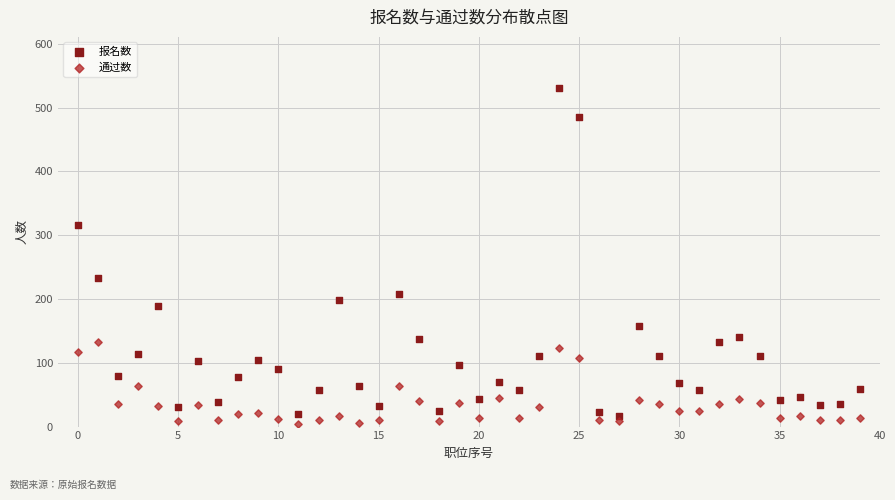

Which series reaches the maximum Y coordinate?

报名数